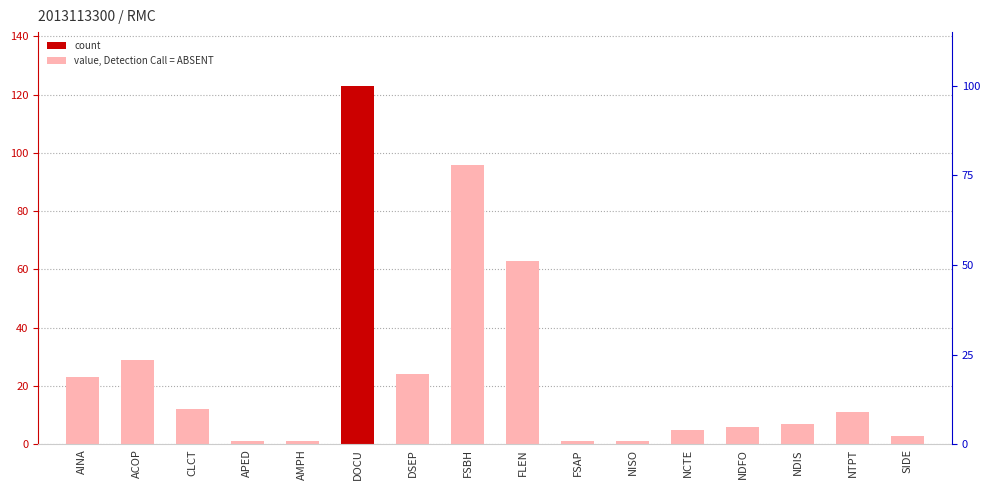

Reading right to left, list all the values displayed in this chart.

3	11	7	6	5	1	1	63	96	24	123	1	1	12	29	23